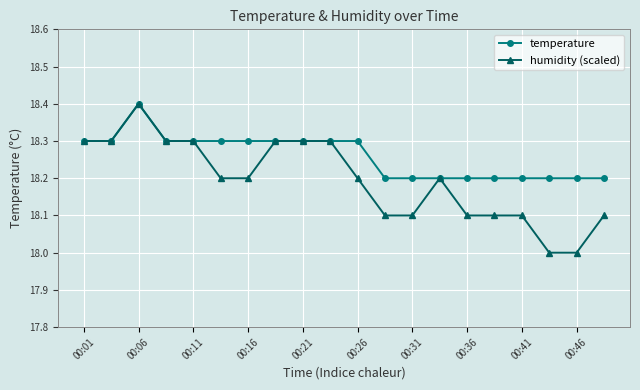

Which series has the widest spread of values?

humidity (scaled)